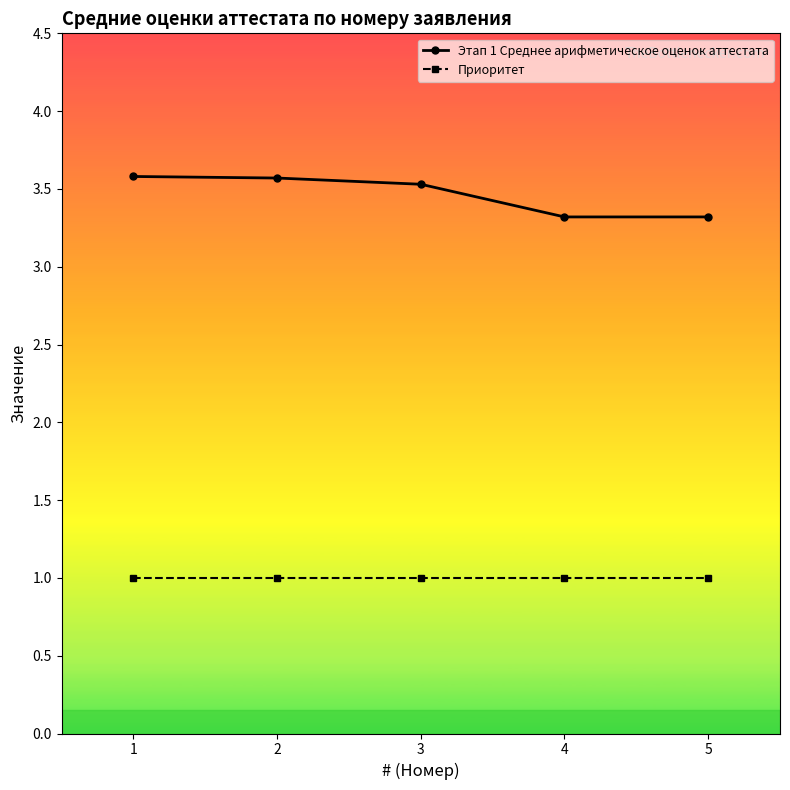

List the series in order of their peak value, lowest first.

Приоритет, Этап 1 Среднее арифметическое оценок аттестата